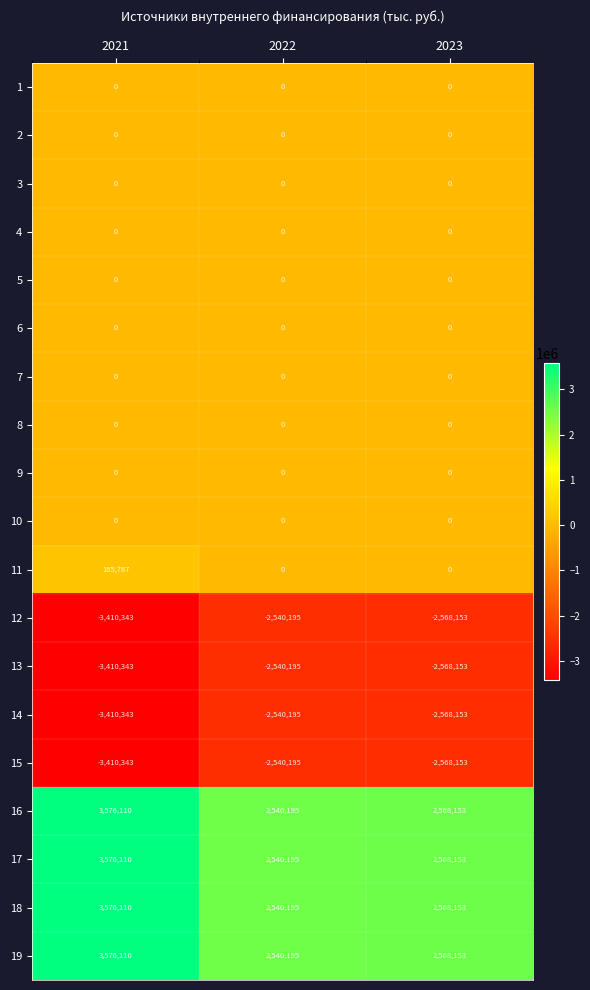

What is the difference between the maximum and second lowest values in the 19 series?

1007957